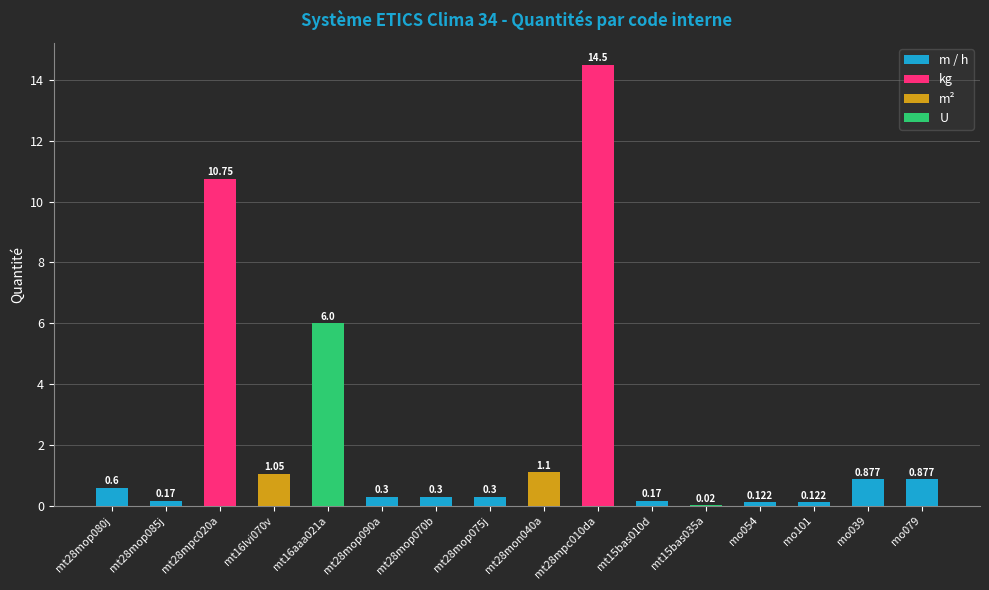

What is the label of the 10th bar from the left?

mt28mpc010da